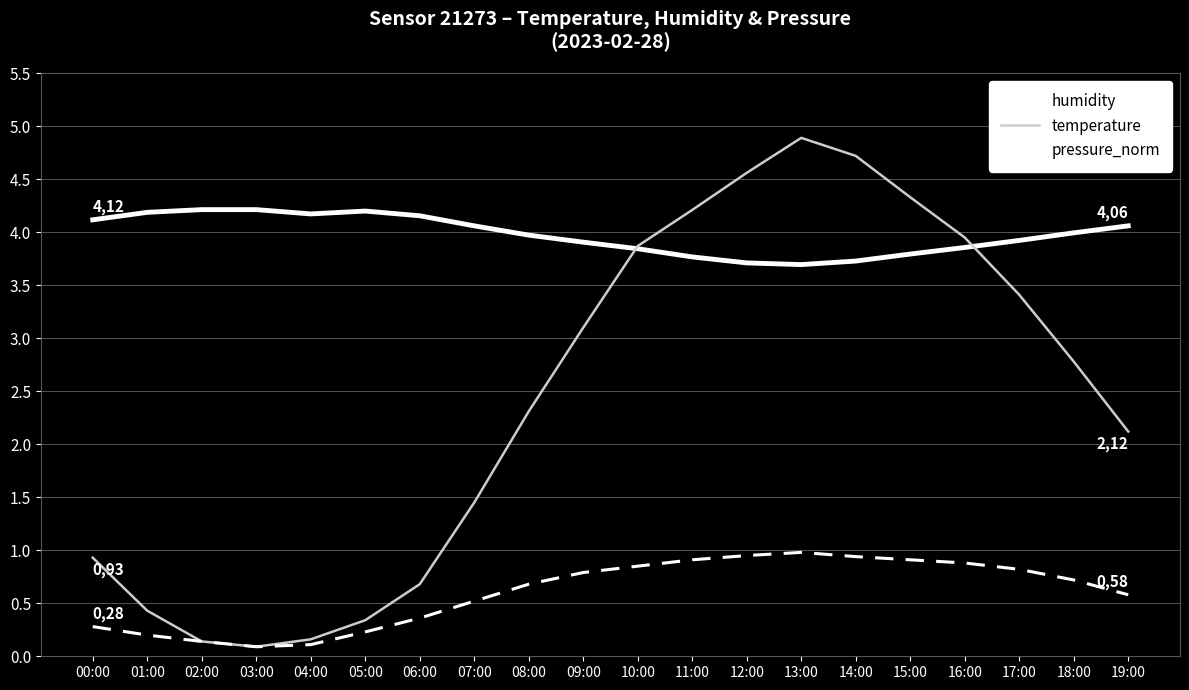

Count the number of categories in the chart.

20